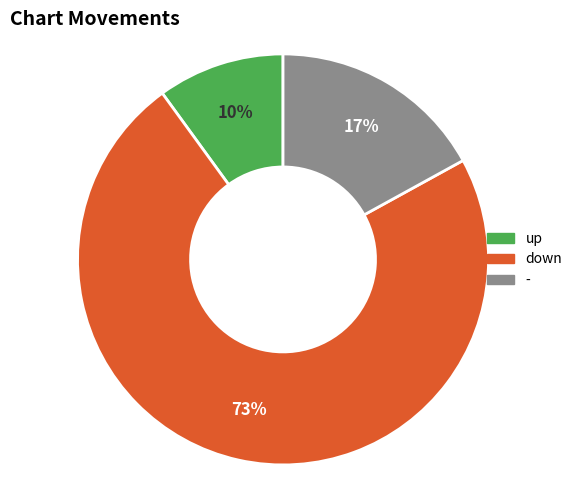

Combined, do down and - account for over 50%?

Yes